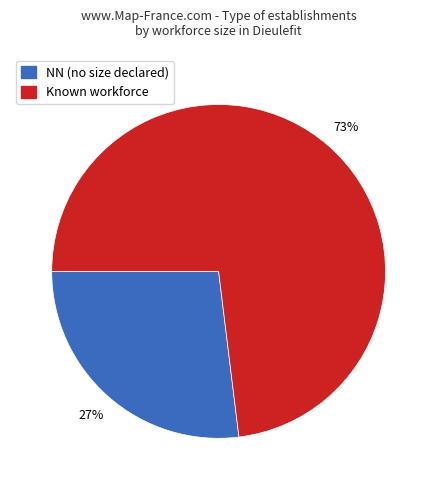

To the nearest percent, what is the average slice percentage?

50%